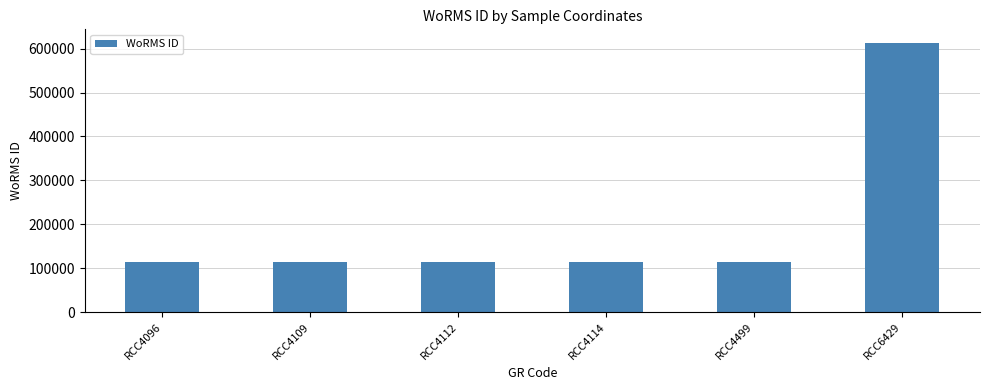

Which category has the highest value across all series?

RCC6429